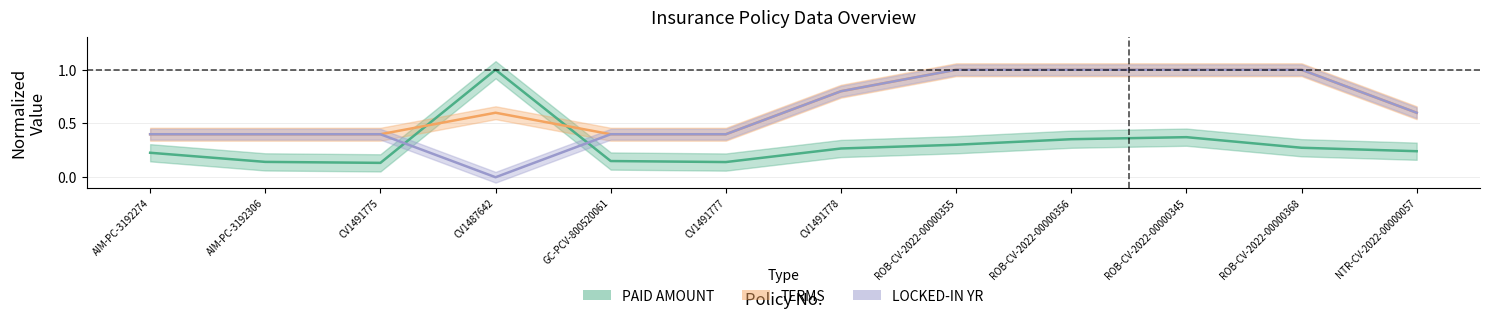

What is the value of the LOCKED-IN YR point at the 3rd from the left?

0.4